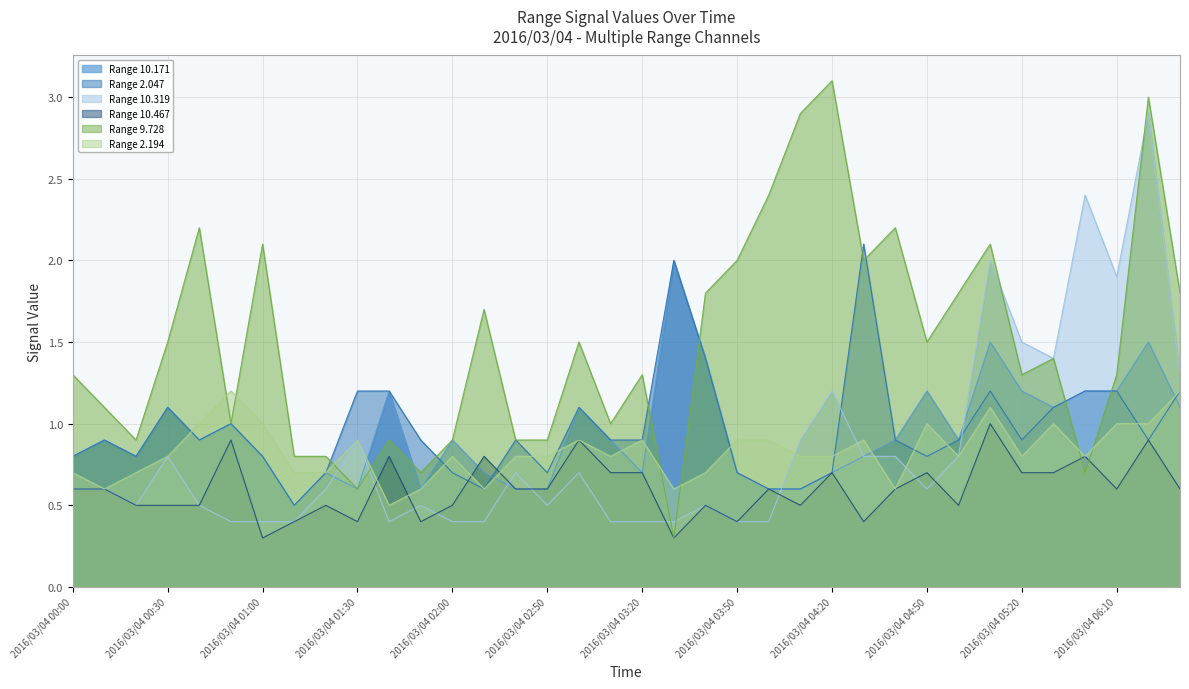

True or false: Range 10.467 has more than 0 interior local peaks.

True